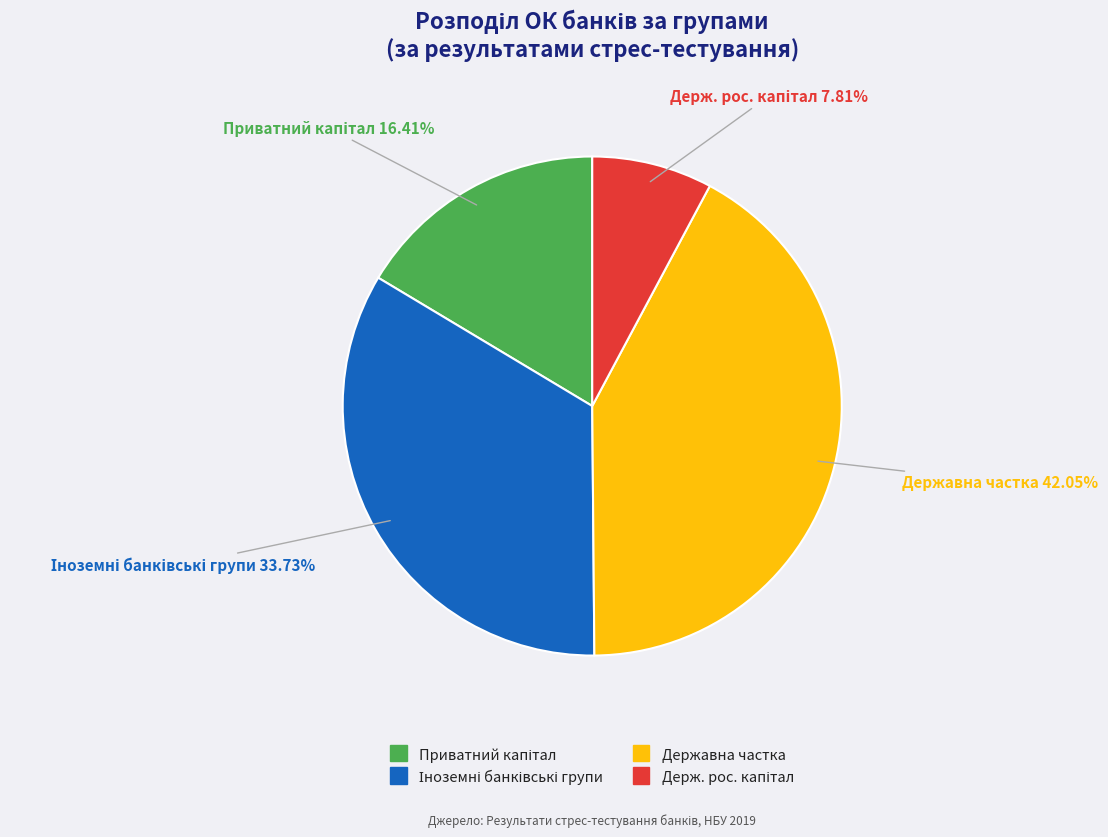

Is there a majority slice in this chart?

No